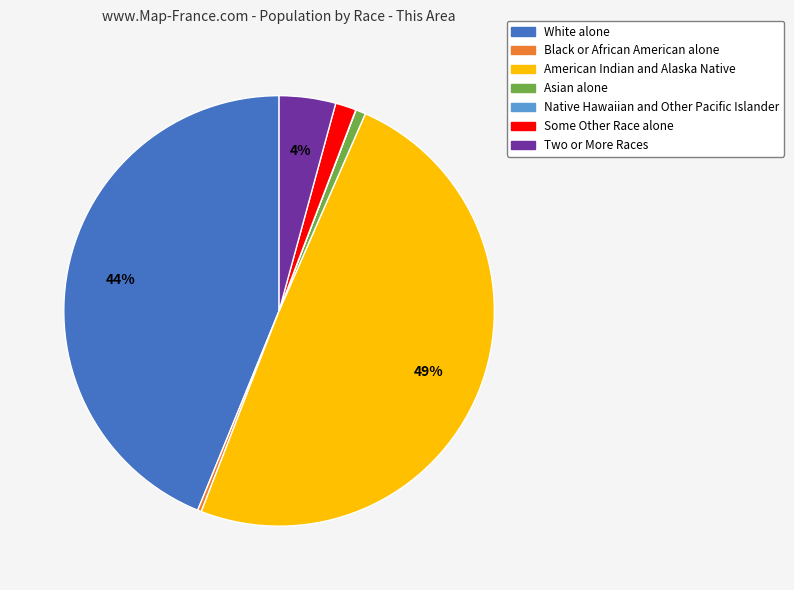

Which has a higher value, Some Other Race alone or Black or African American alone?

Some Other Race alone